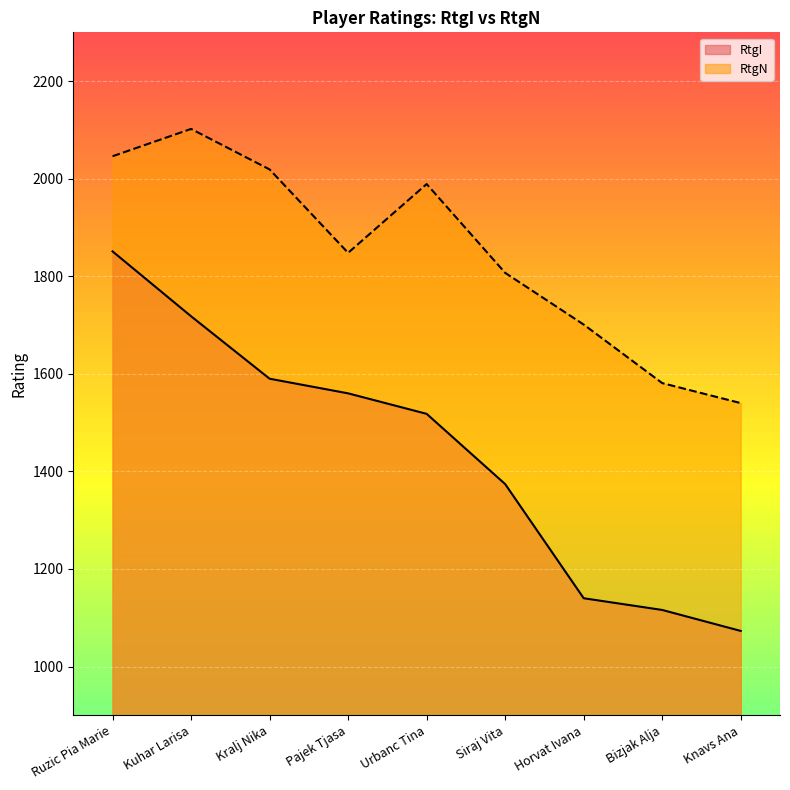

True or false: RtgN and RtgI intersect in this chart.

False